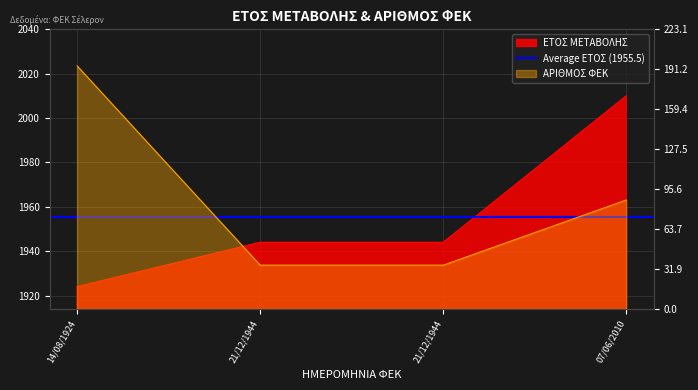

What is the value of the ΑΡΙΘΜΟΣ ΦΕΚ point at the 3rd from the left?

35